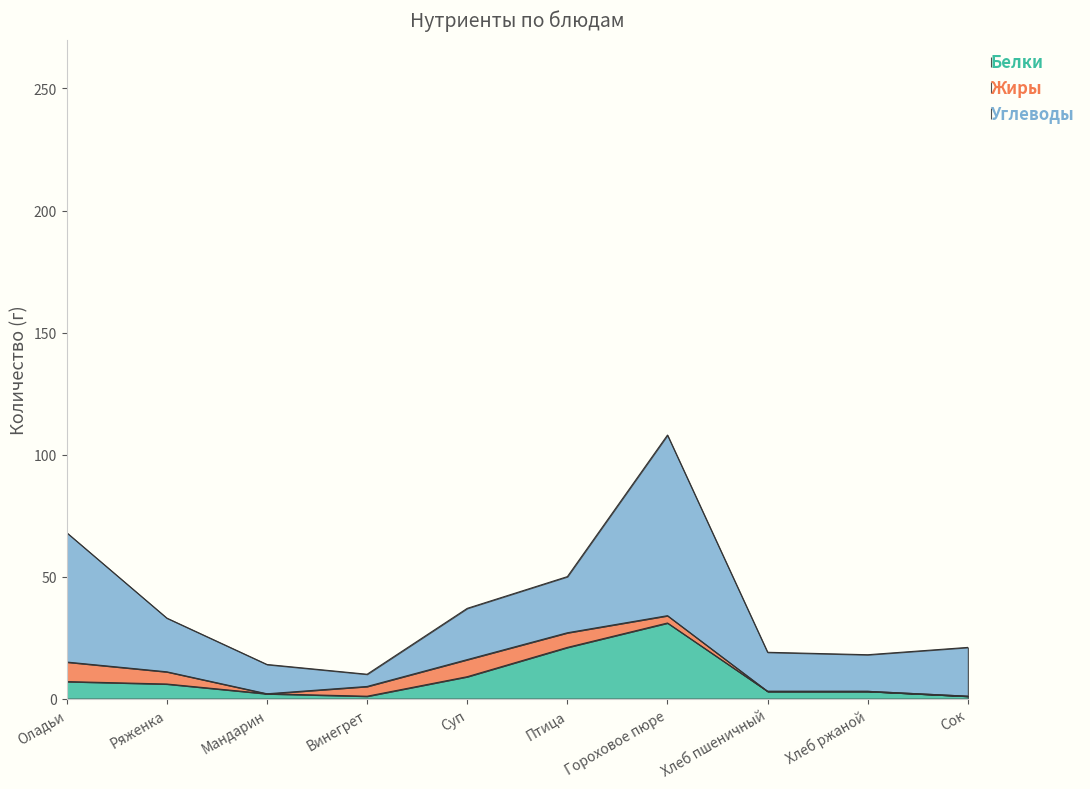

What is the sum of all Белки values?

84